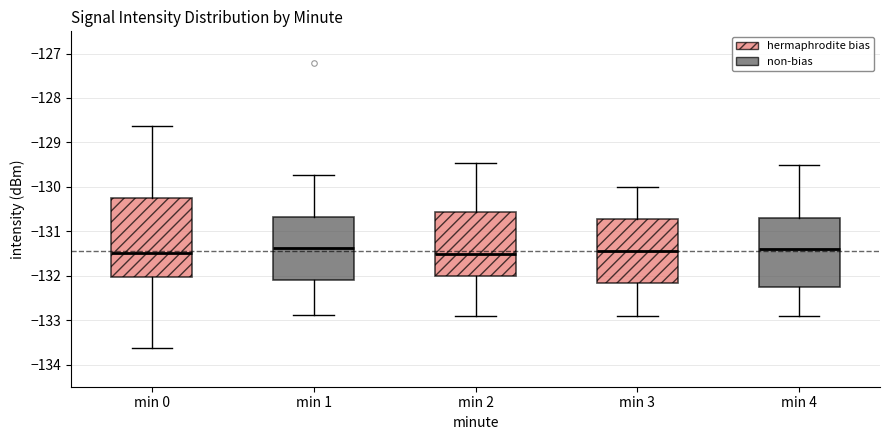

Which box is the tallest, from its lower edge to its upper edge?

min 0